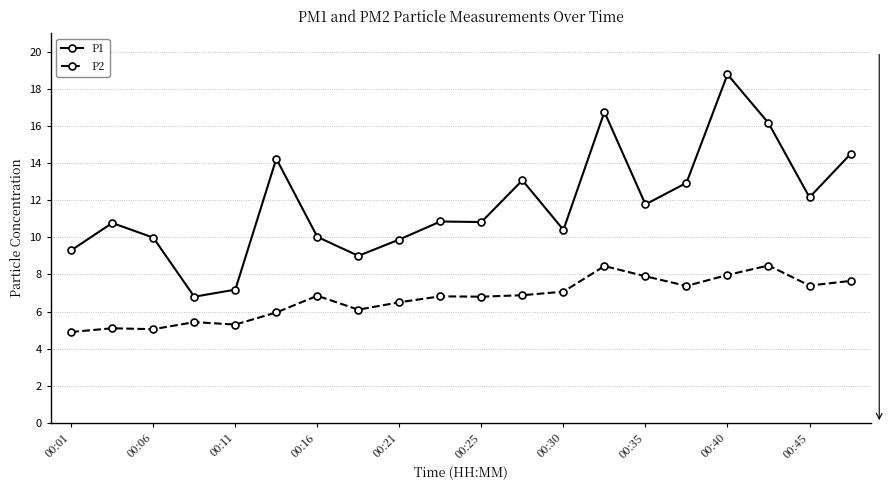

List the series in order of their peak value, highest first.

P1, P2